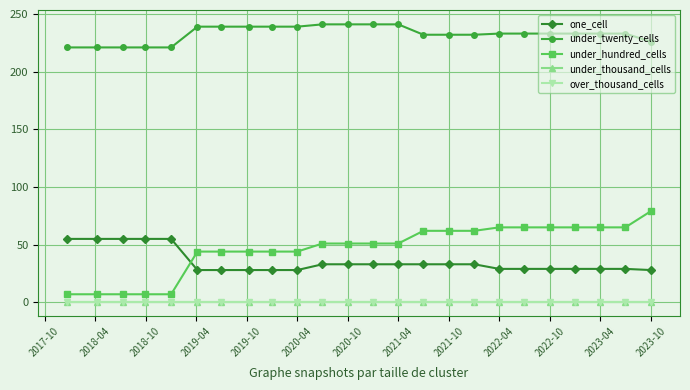

Does the chart have visible grid lines?

Yes